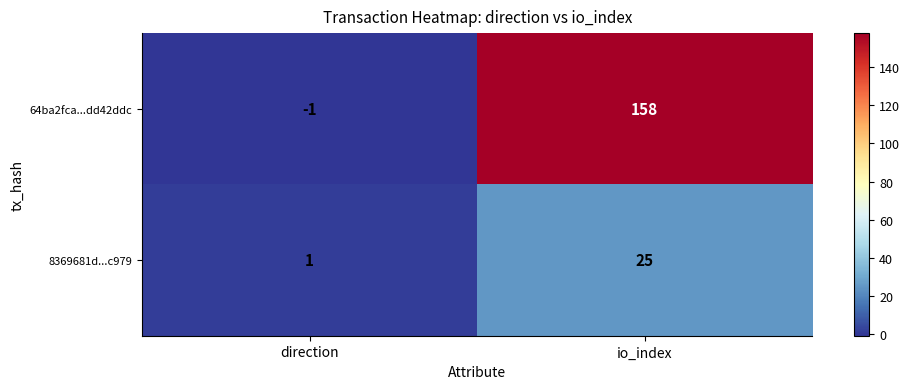

What is the difference between the maximum and minimum values in the 8369681d...c979 series?

24